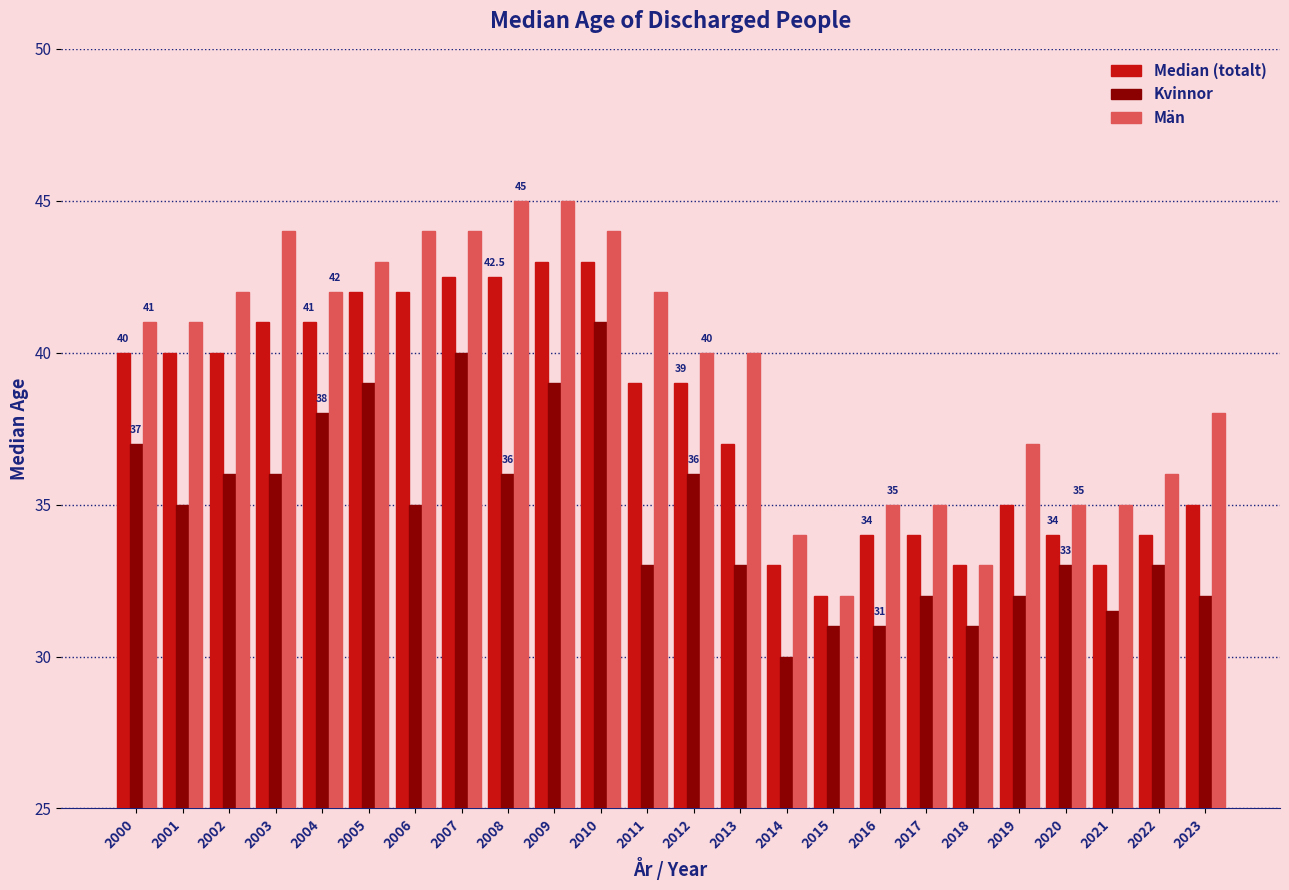

Are the bars horizontal?

No